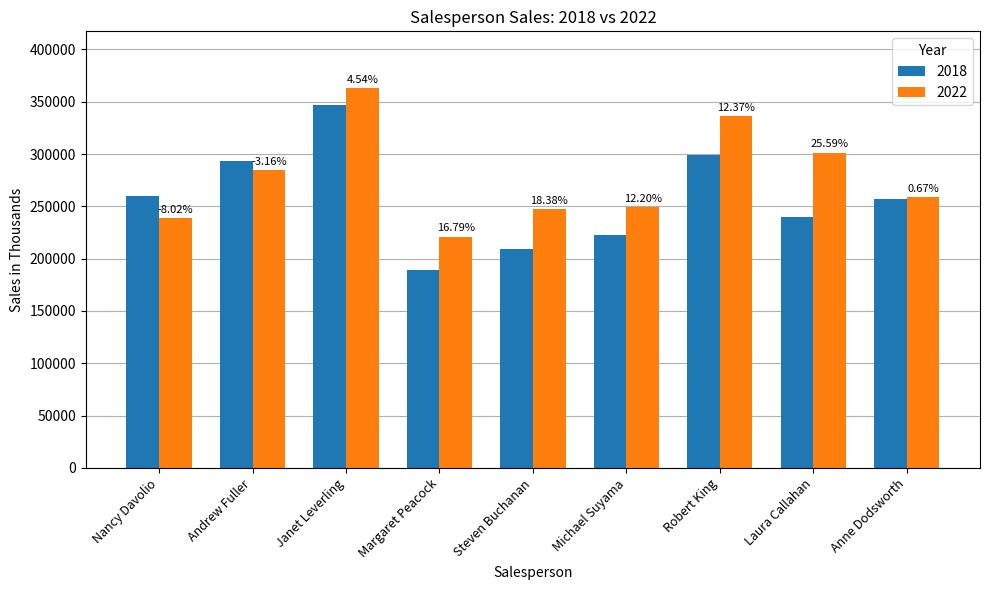

What is the label of the 5th bar from the right?

Steven Buchanan